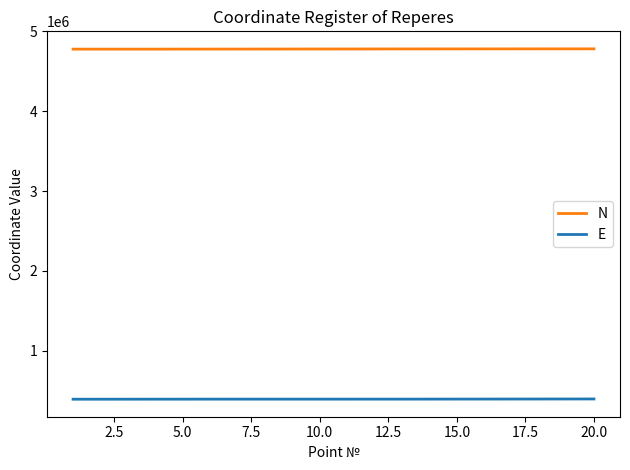

What is the maximum value shown in the chart?

4781363.8